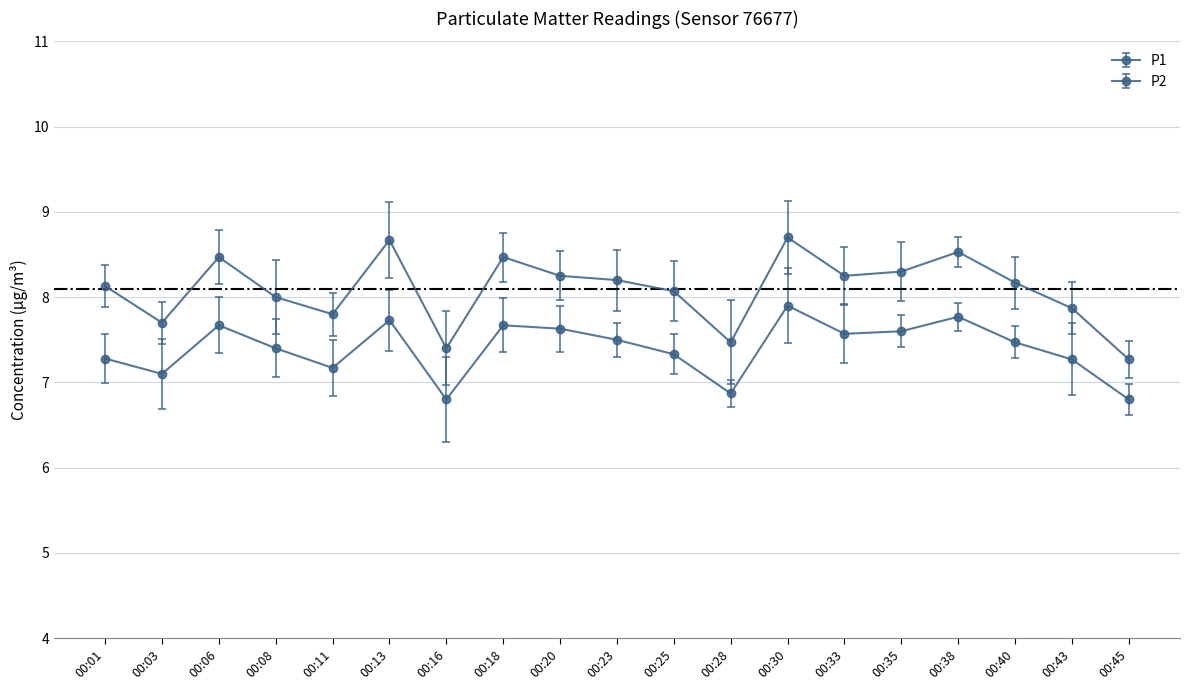

Where is P2 nearest to the value 7?

00:03